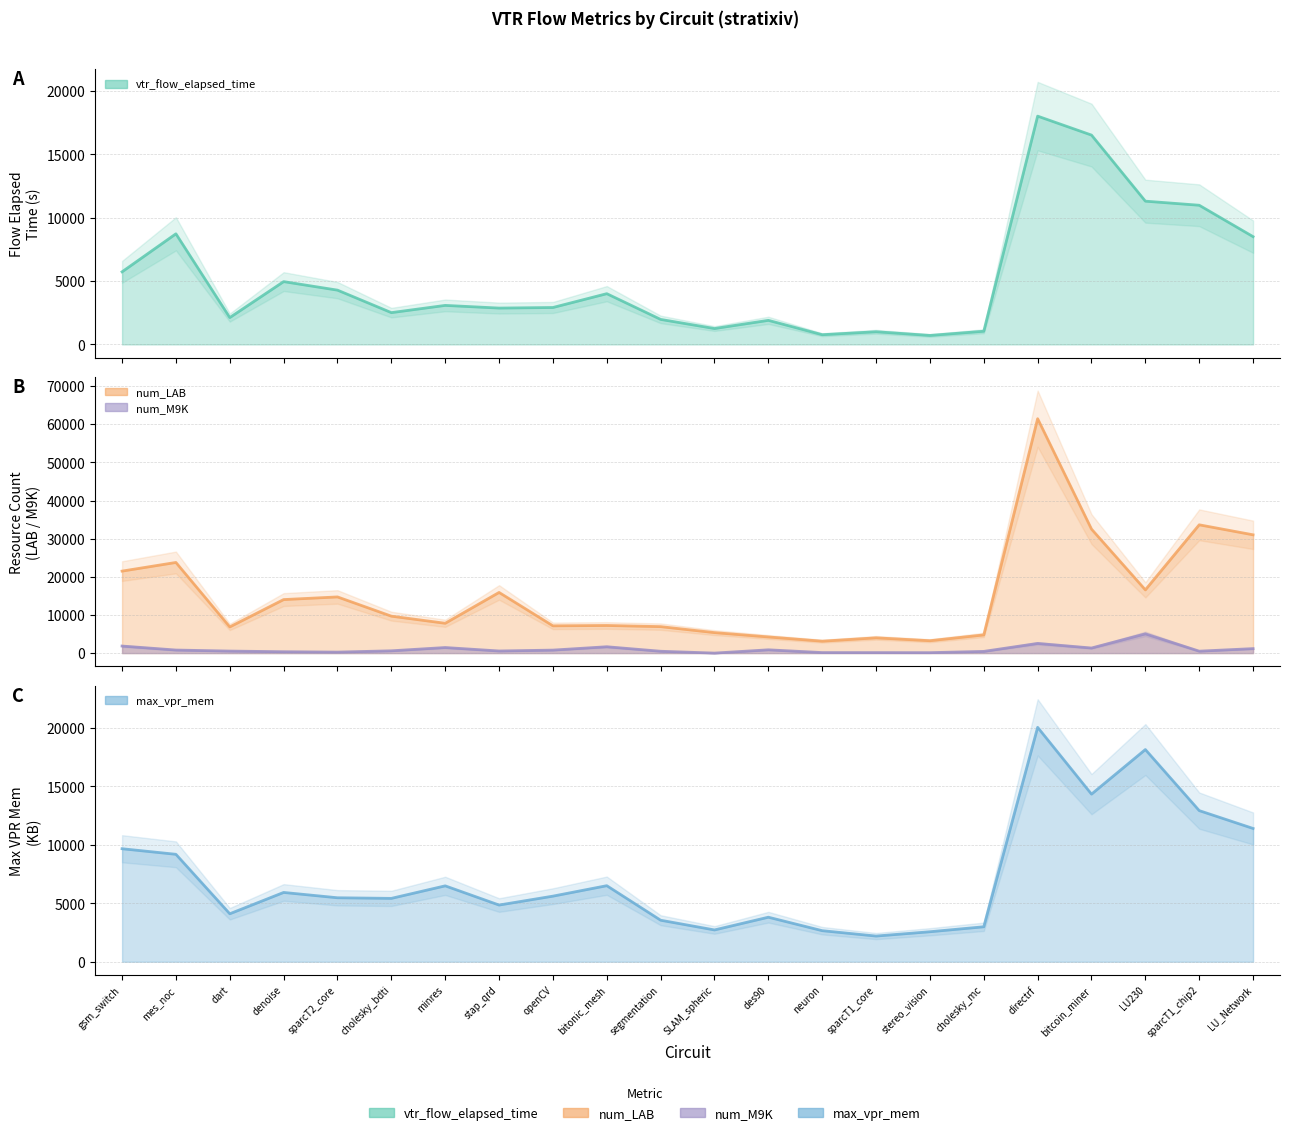

Does the chart display data point markers on the line(s)?

No